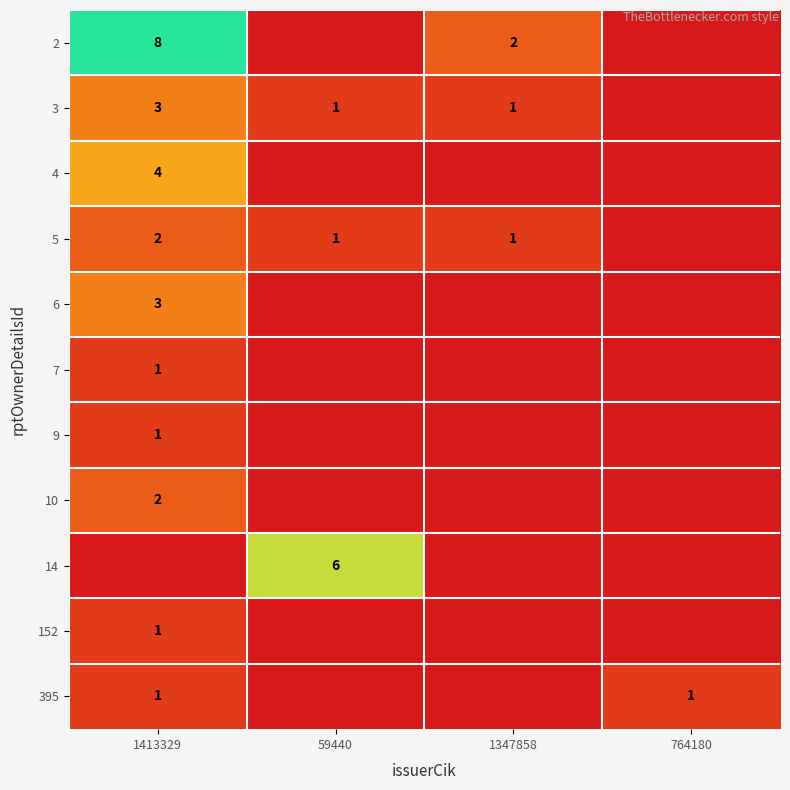

What is the sum of the 2 values at 1413329 and 1347858?

10